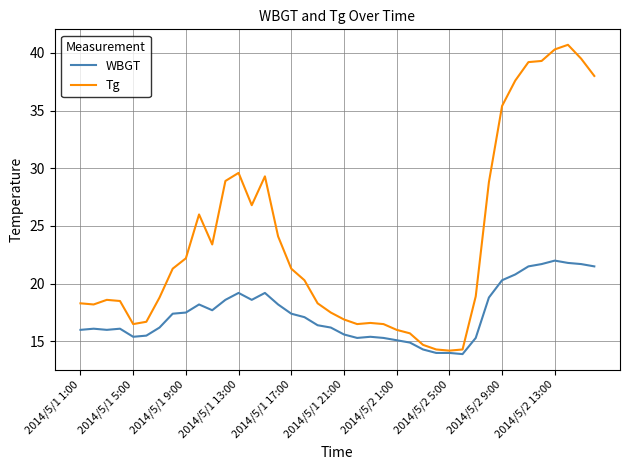

Rank the series by their average value, from highest to lowest.

Tg, WBGT